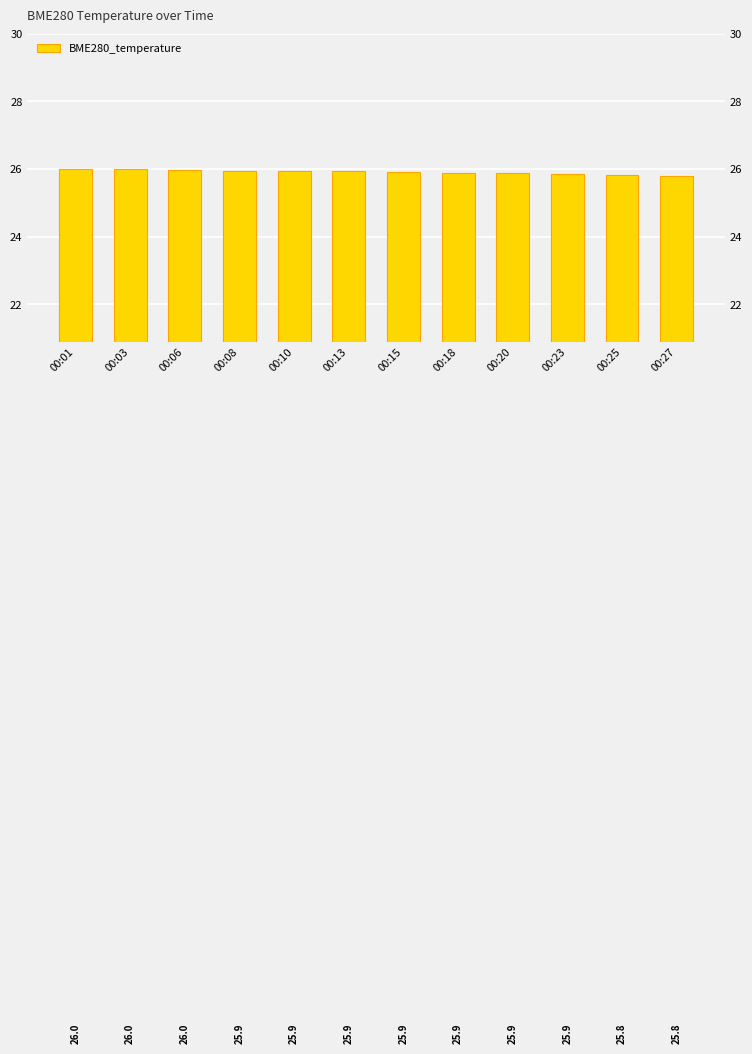

What is the change in value from 00:08 to 00:20?

-0.1